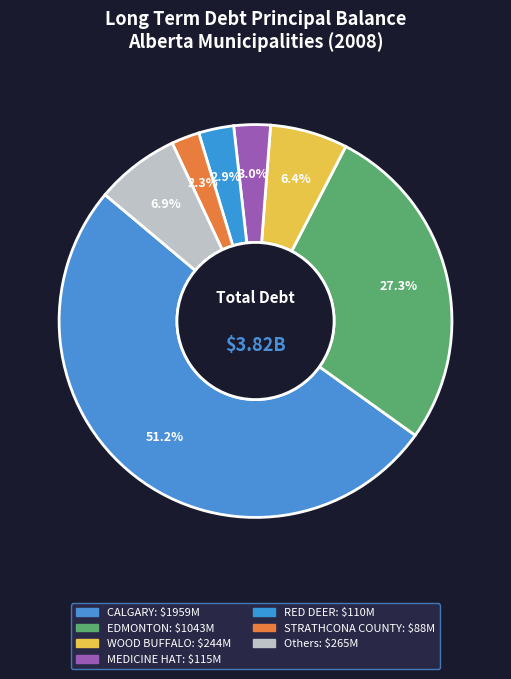

Count the number of slices in the pie.

7